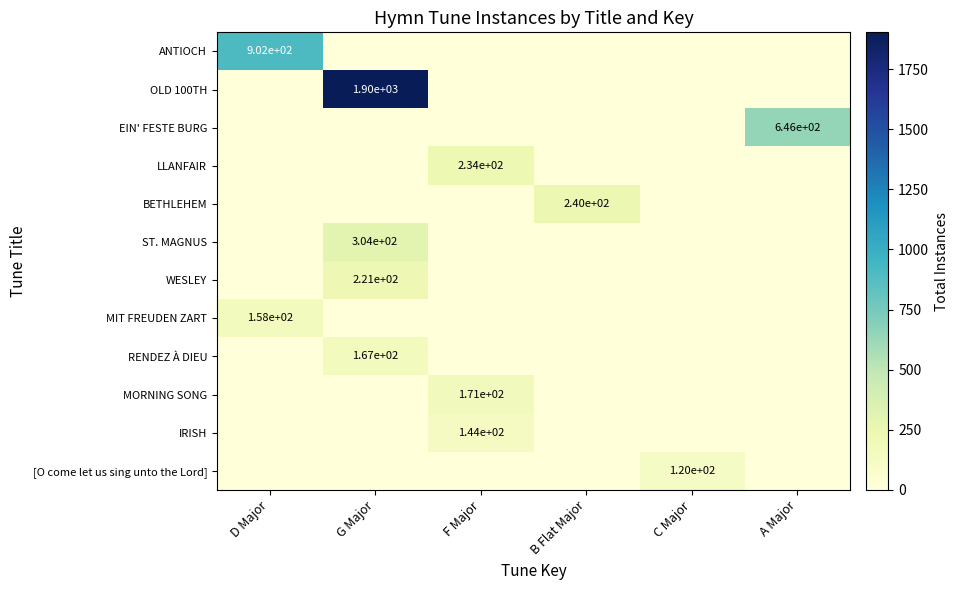

Is the value of MIT FREUDEN ZART at D Major greater than the value of BETHLEHEM at B Flat Major?

No